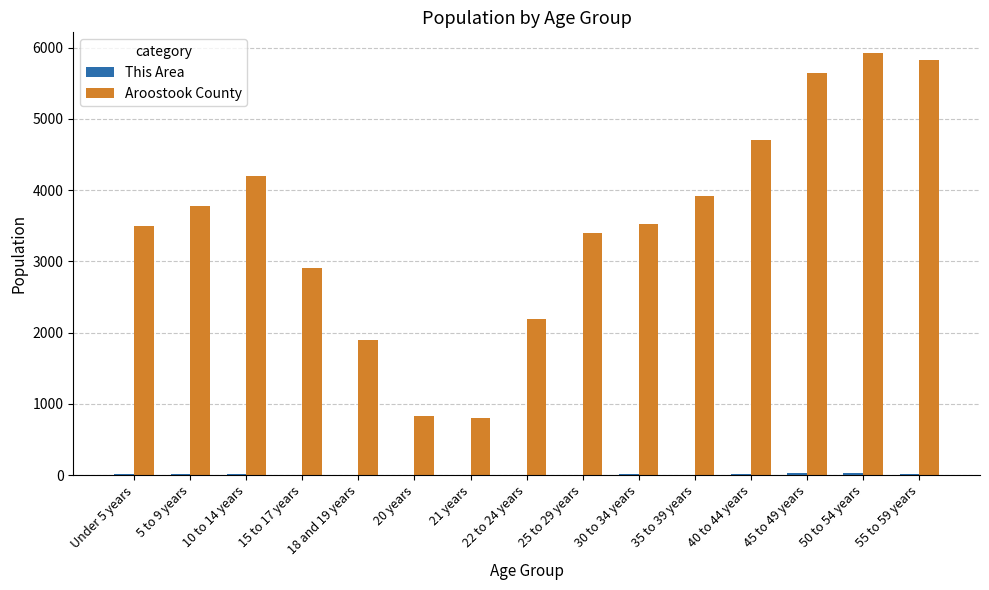

Which series has the largest total across all categories?

Aroostook County